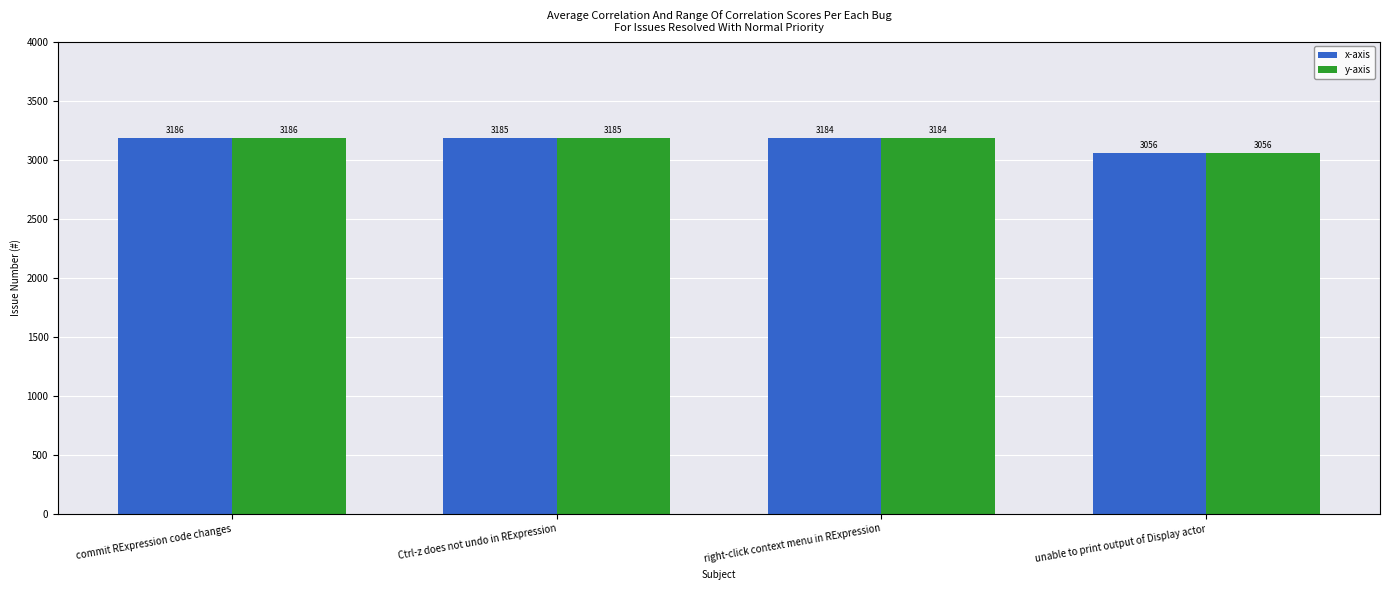

What is the sum of all x-axis values?

12611